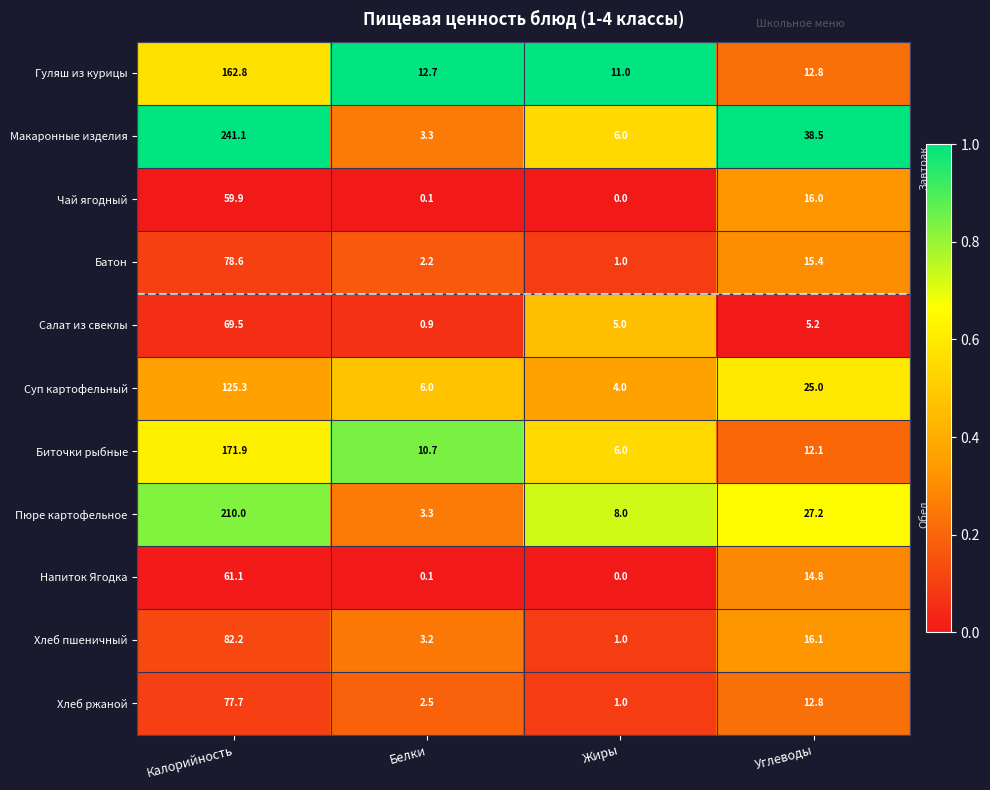

Where does the Чай ягодный series first go above 16?

Калорийность